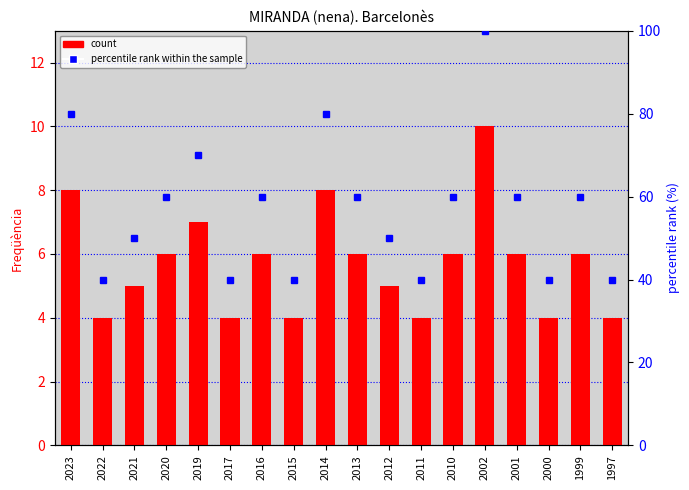

What is the approximate value of count at 2023?

8